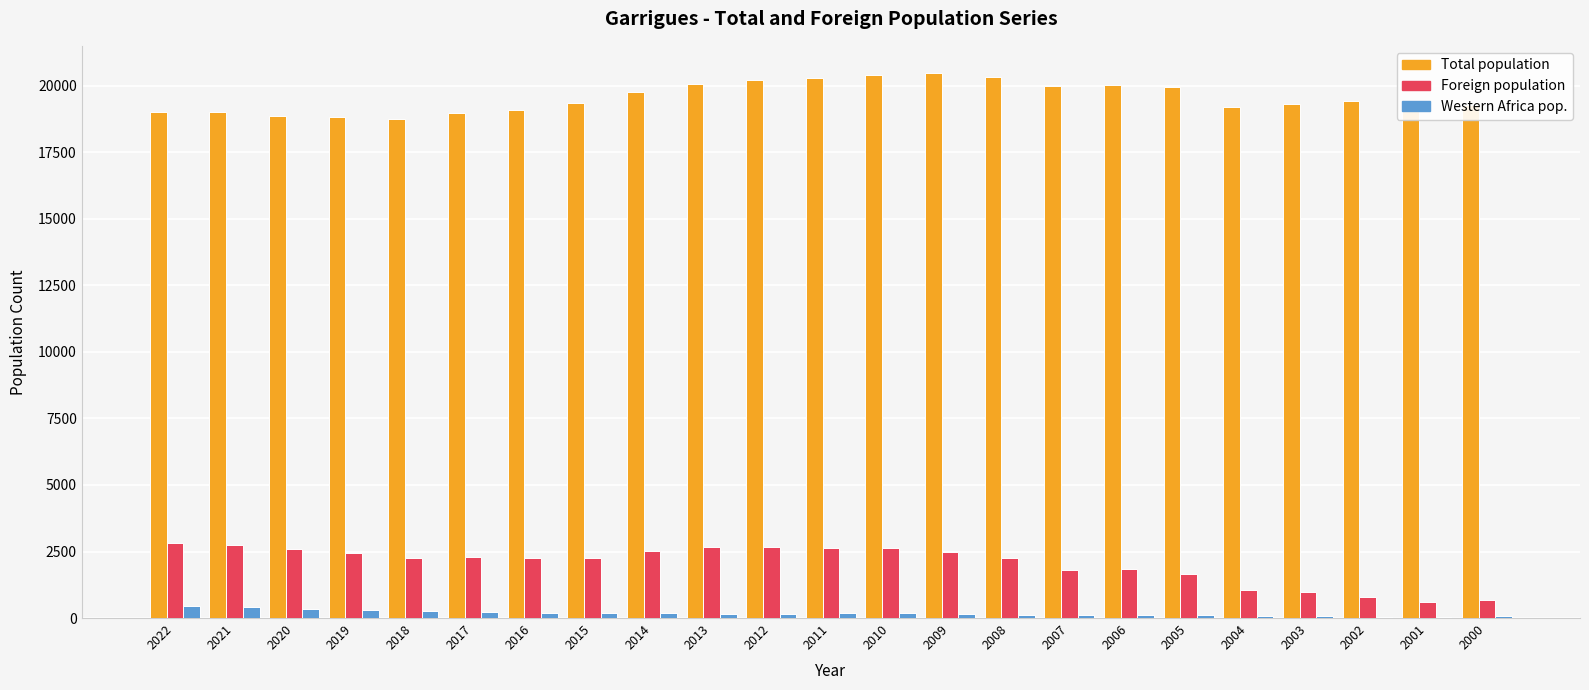

Between 2015 and 2000, which series saw the biggest shift?

Foreign population